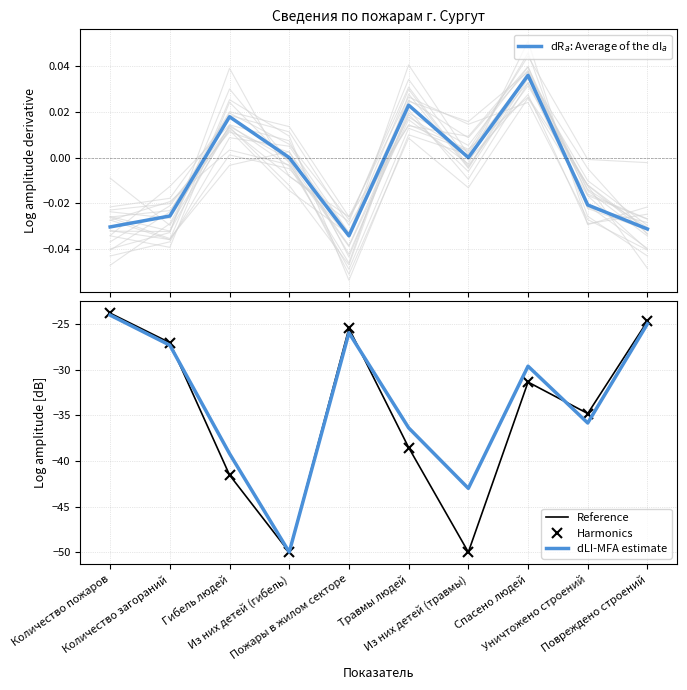

True or false: Reference and dR$_a$: Average of the dI$_a$ cross at least once.

False